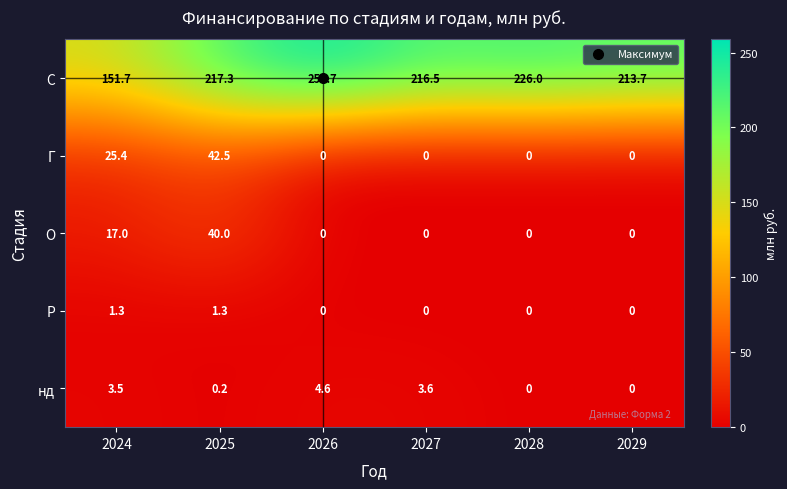

Count the number of data series in this chart.

5